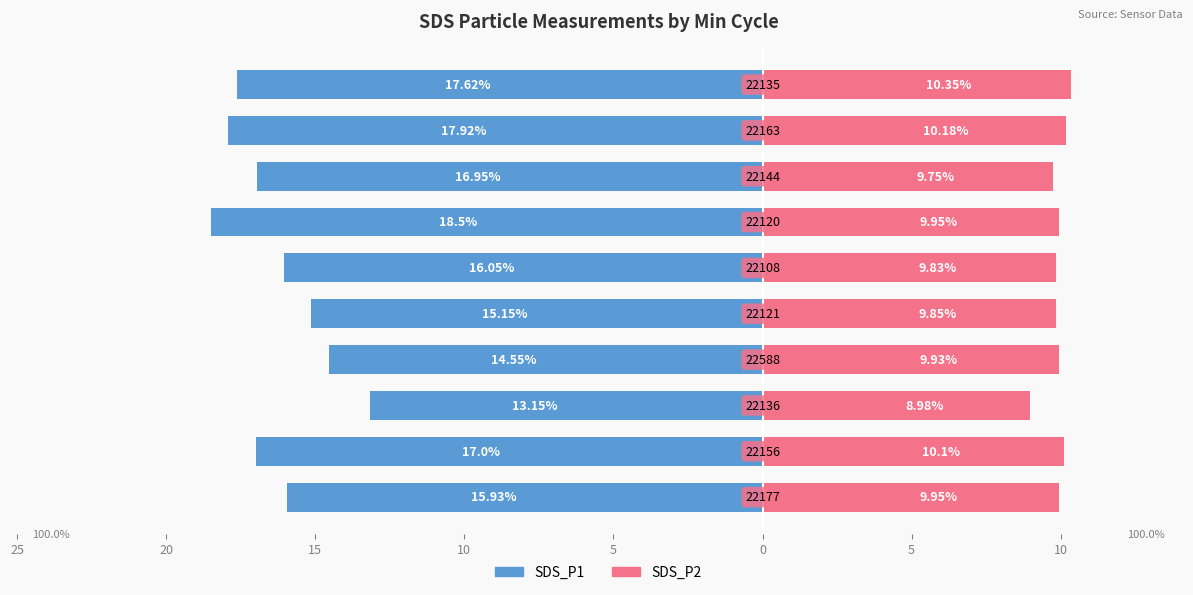

What are all the series names shown in the legend?

SDS_P1, SDS_P2